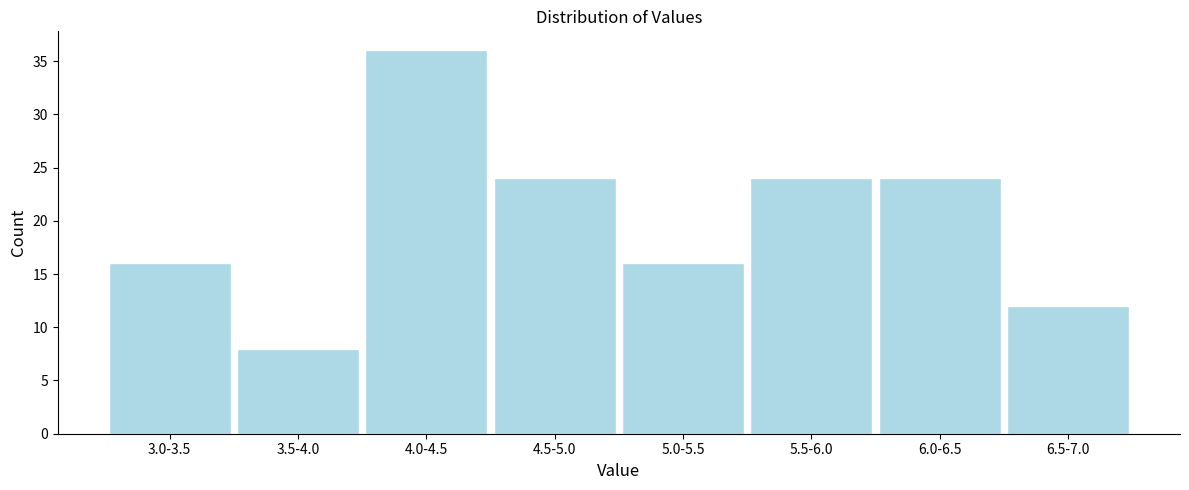

Reading left to right, extract all data points from this chart.

3.0-3.5=16	3.5-4.0=8	4.0-4.5=36	4.5-5.0=24	5.0-5.5=16	5.5-6.0=24	6.0-6.5=24	6.5-7.0=12